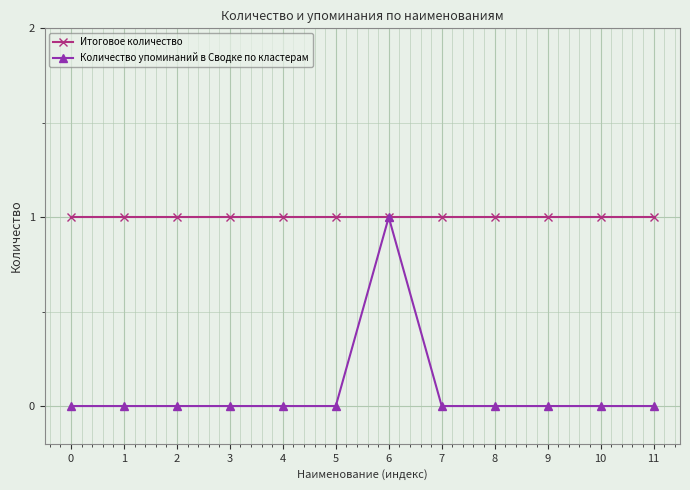

Which series has the largest range (max minus min)?

Количество упоминаний в Сводке по кластерам